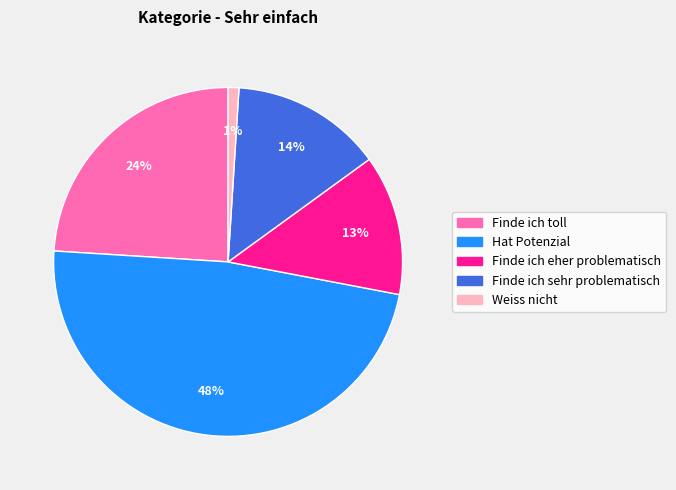

To the nearest percent, what is the difference between the largest and smallest slice percentages?

47%